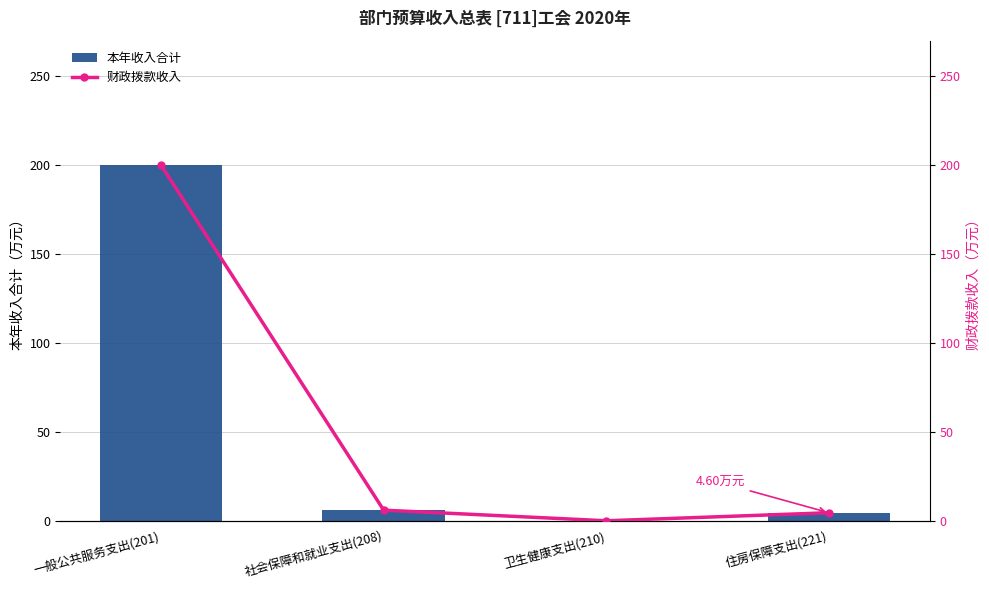

What is the lowest value of the 本年收入合计 series?

0.1